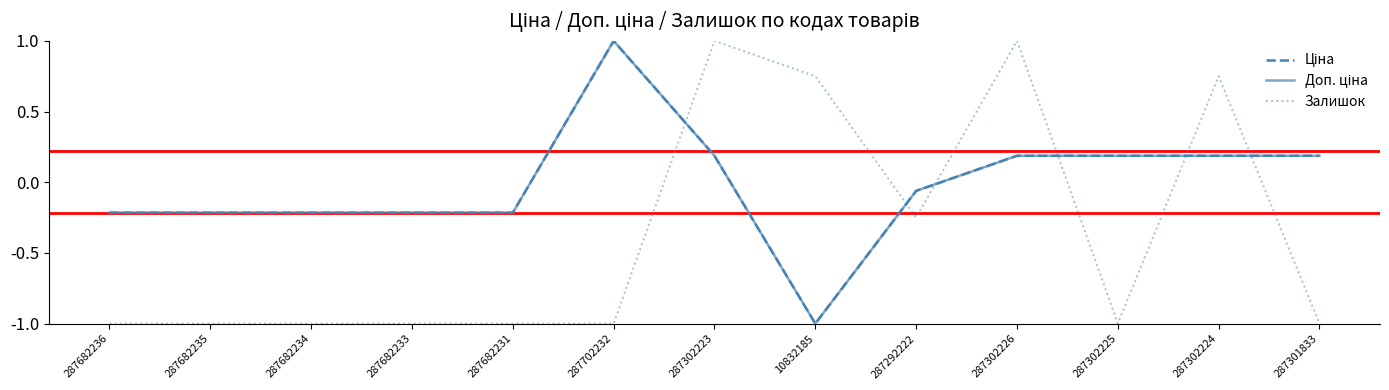

Reading left to right, extract all data points from this chart.

Ціна: -0.2	-0.2	-0.2	-0.2	-0.2	1.0	0.2	-1.0	-0.1	0.2	0.2	0.2	0.2
Доп. ціна: -0.2	-0.2	-0.2	-0.2	-0.2	1.0	0.2	-1.0	-0.1	0.2	0.2	0.2	0.2
Залишок: -1.0	-1.0	-1.0	-1.0	-1.0	-1.0	1.0	0.8	-0.2	1.0	-1.0	0.8	-1.0